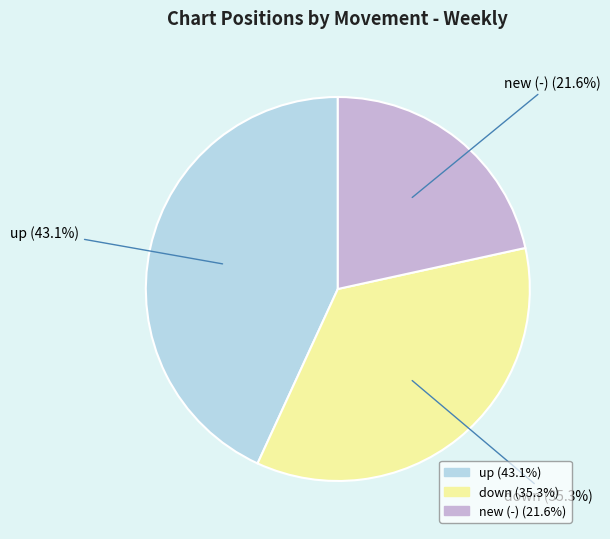

To the nearest percent, what is the difference between the down and new (-) slice percentages?

14%